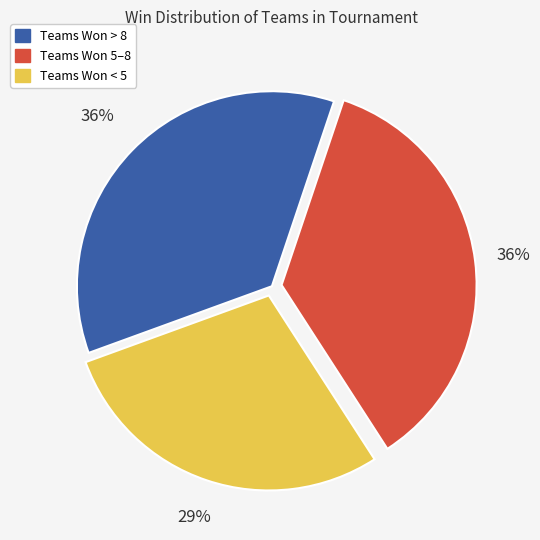

Approximately how many times larger is the value at Teams Won > 8 compared to Teams Won < 5?

1.2